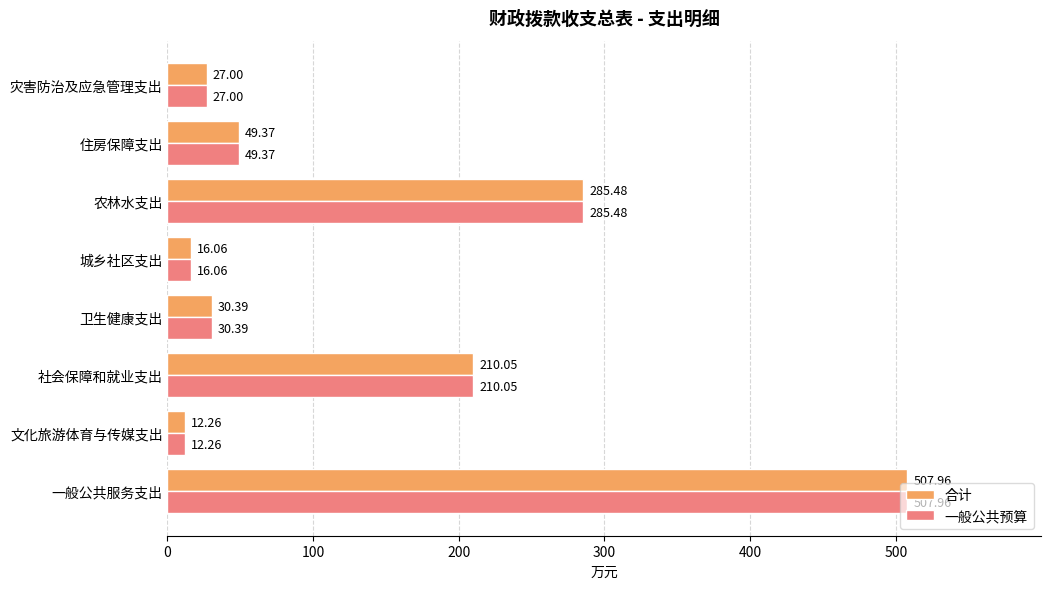

At which label is 合计 closest to 260?

农林水支出